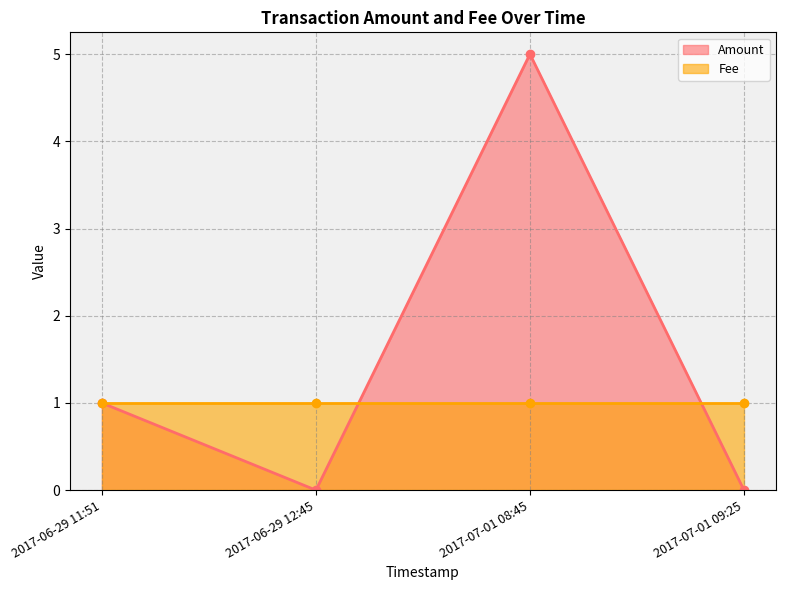

True or false: Fee has a value of 1 at 2017-06-29 12:45.

False